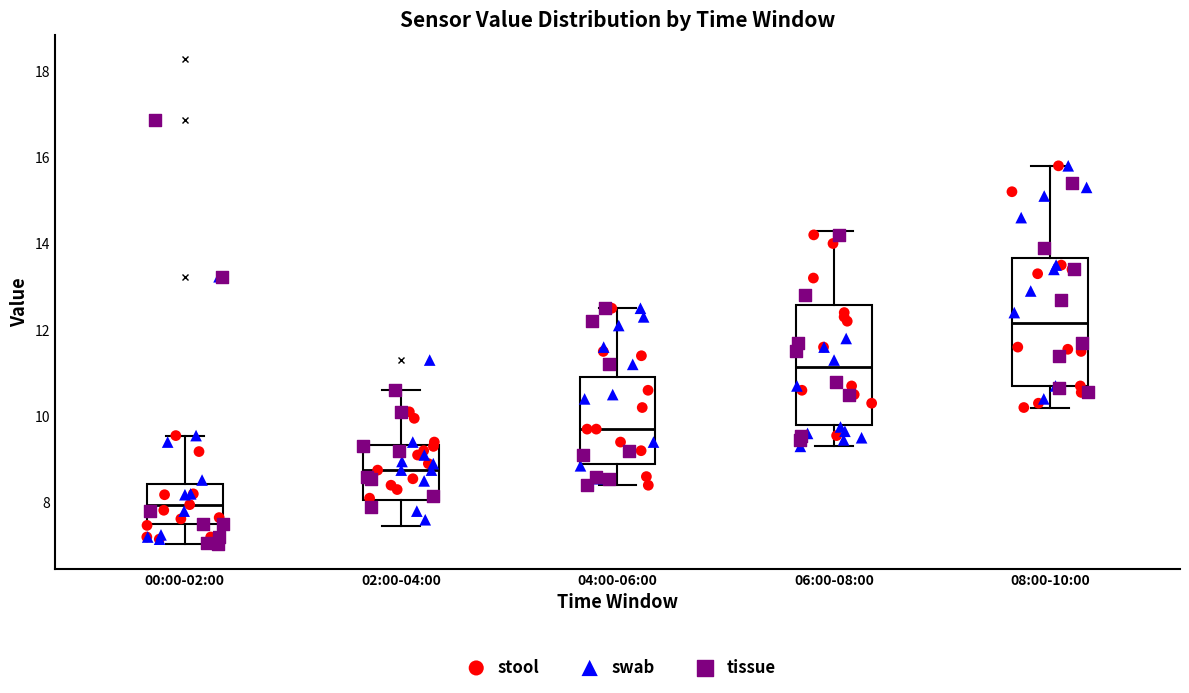

Reading left to right, transcribe this box plot: for each box, give where its median line is, the range the box spans, and where its two whiskers end, as read against the y-axis. The values are not printed on the chart, so give them approximately, as read against the axis.

00:00-02:00: median 8.0, box 7.6 to 8.4, whiskers 7.0 to 9.6
02:00-04:00: median 8.8, box 8.0 to 9.4, whiskers 7.4 to 10.6
04:00-06:00: median 9.8, box 8.8 to 11.0, whiskers 8.4 to 12.6
06:00-08:00: median 11.2, box 9.8 to 12.6, whiskers 9.4 to 14.4
08:00-10:00: median 12.2, box 10.6 to 13.6, whiskers 10.2 to 15.8